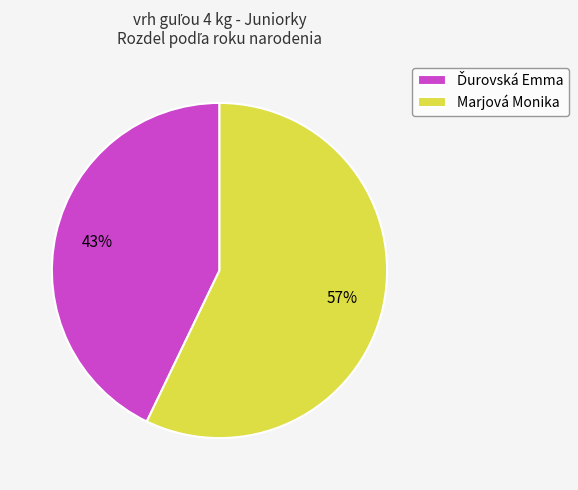

To the nearest percent, what is the difference between the largest and smallest slice percentages?

14%